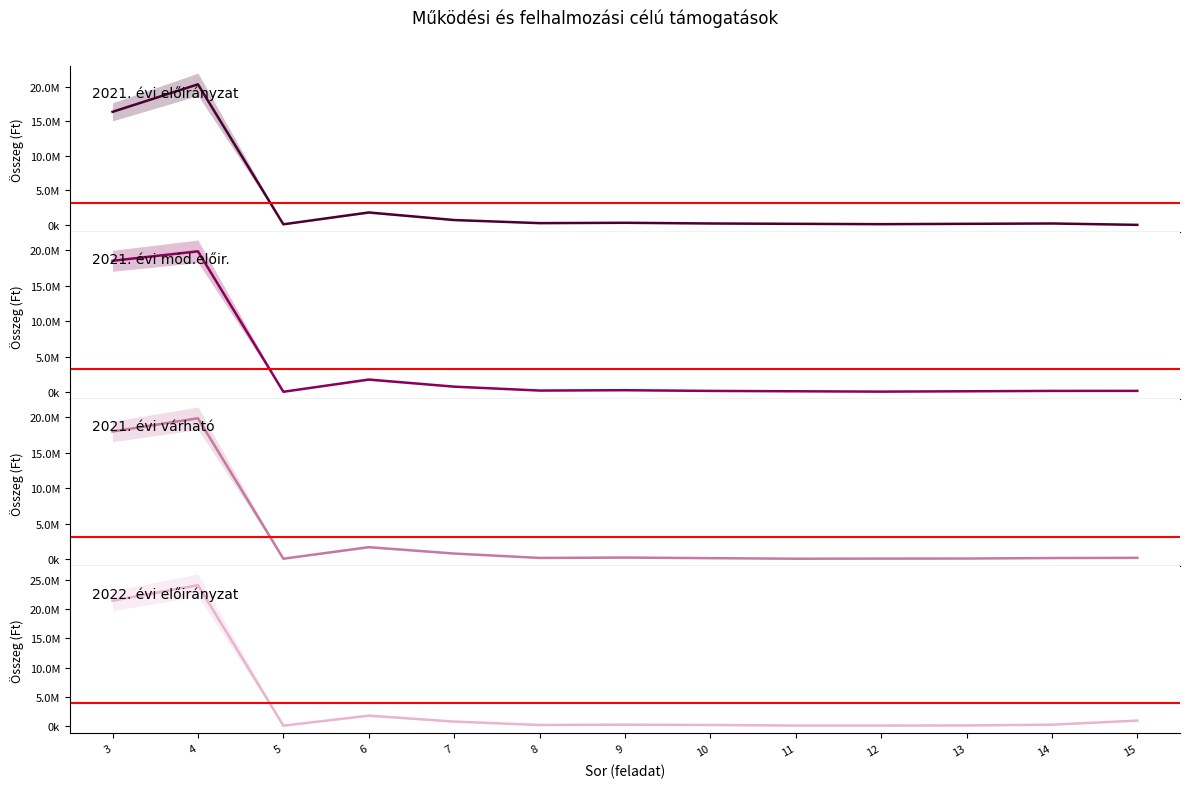

At how many categories does at least one series exceed 6362875?

2